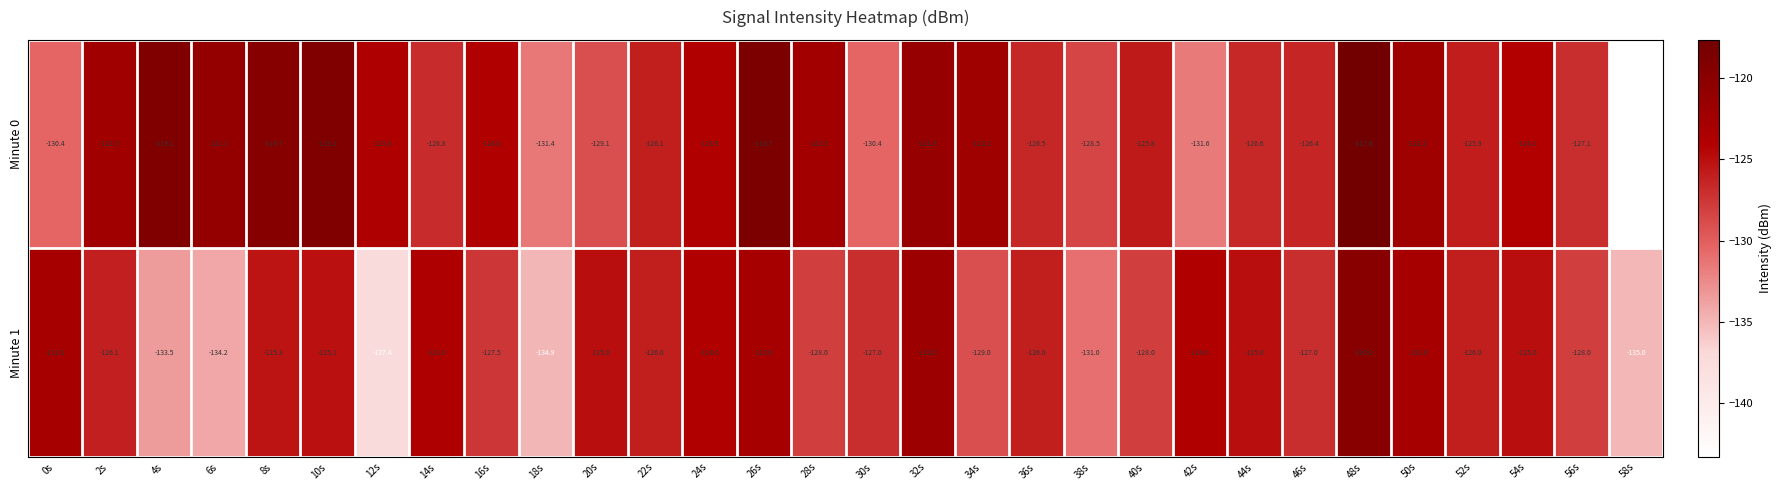

The Minute 0 series shows -198.9 at 22s. True or false?

False